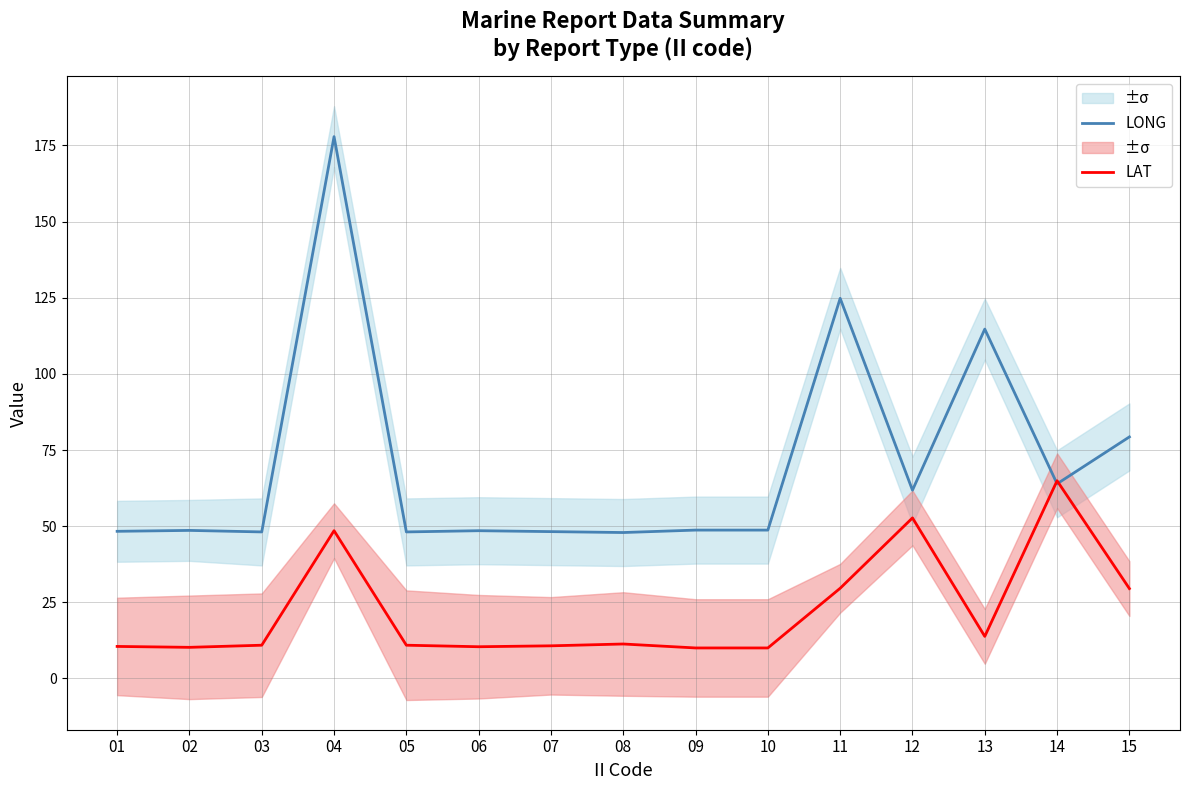

Does the chart have visible grid lines?

Yes